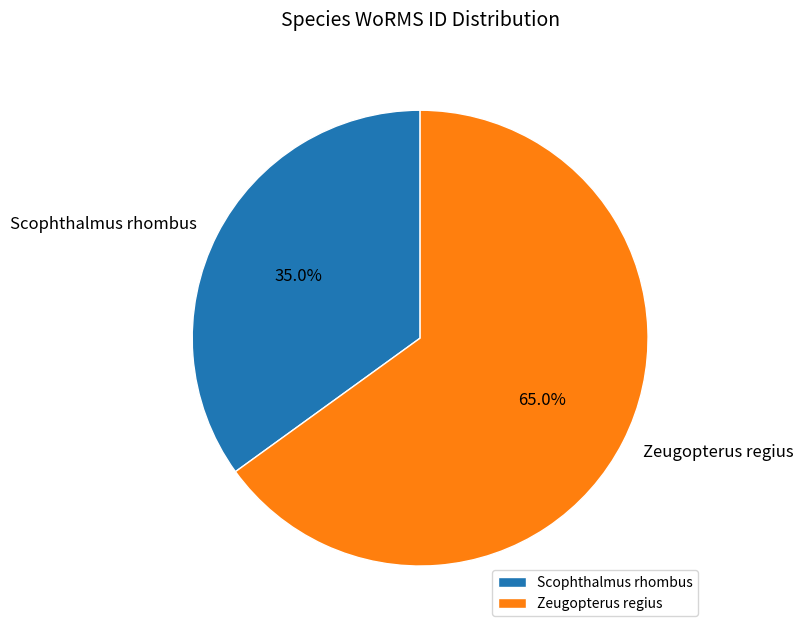

Does Zeugopterus regius account for over 50% of the chart?

Yes